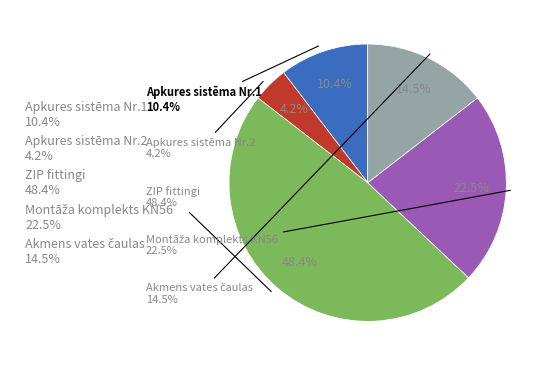

How many slices are in this pie chart?

5